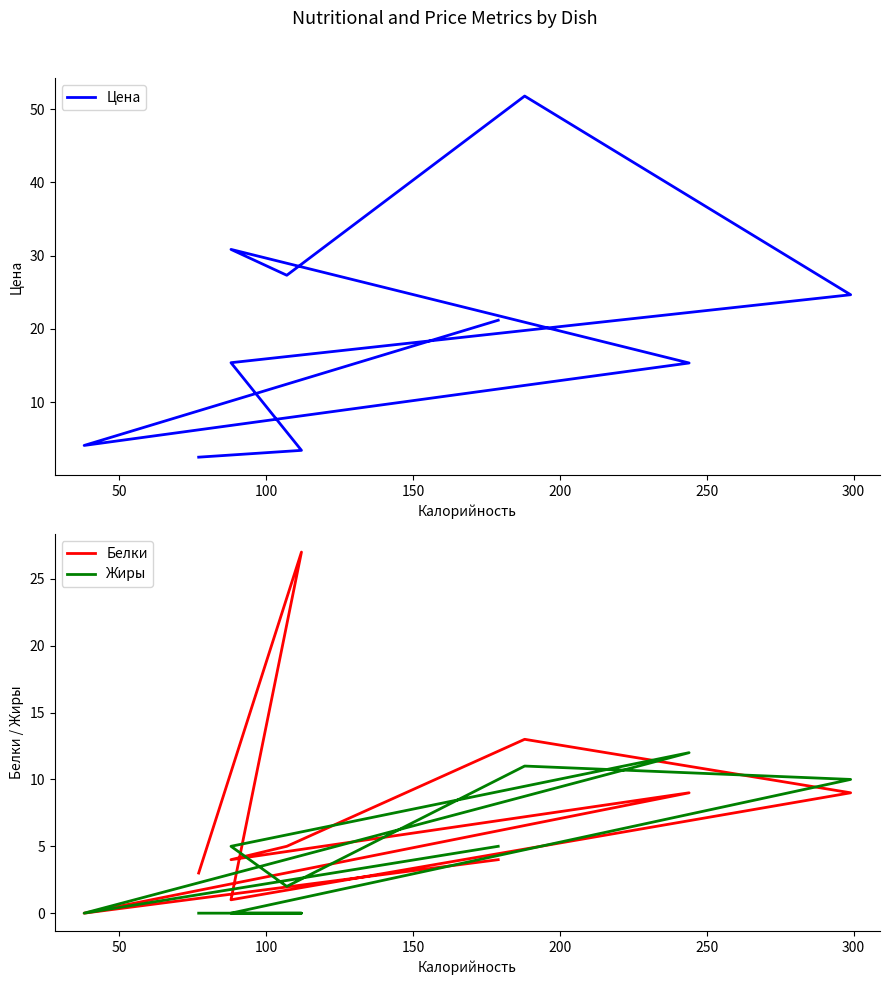

Does the chart display data point markers on the line(s)?

No